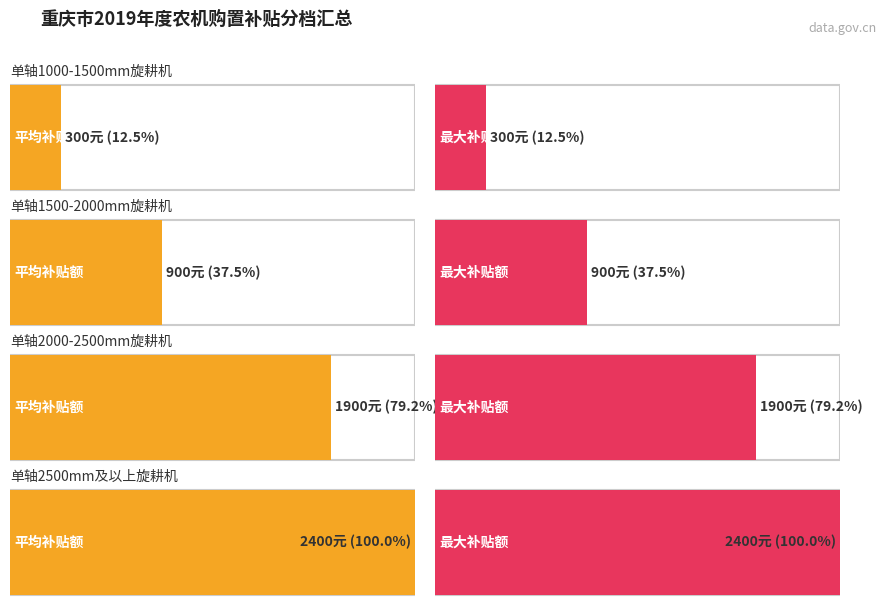

What is the difference between the 平均补贴额 values at 单轴2000-2500mm旋耕机 and 单轴2500mm及以上旋耕机?

500